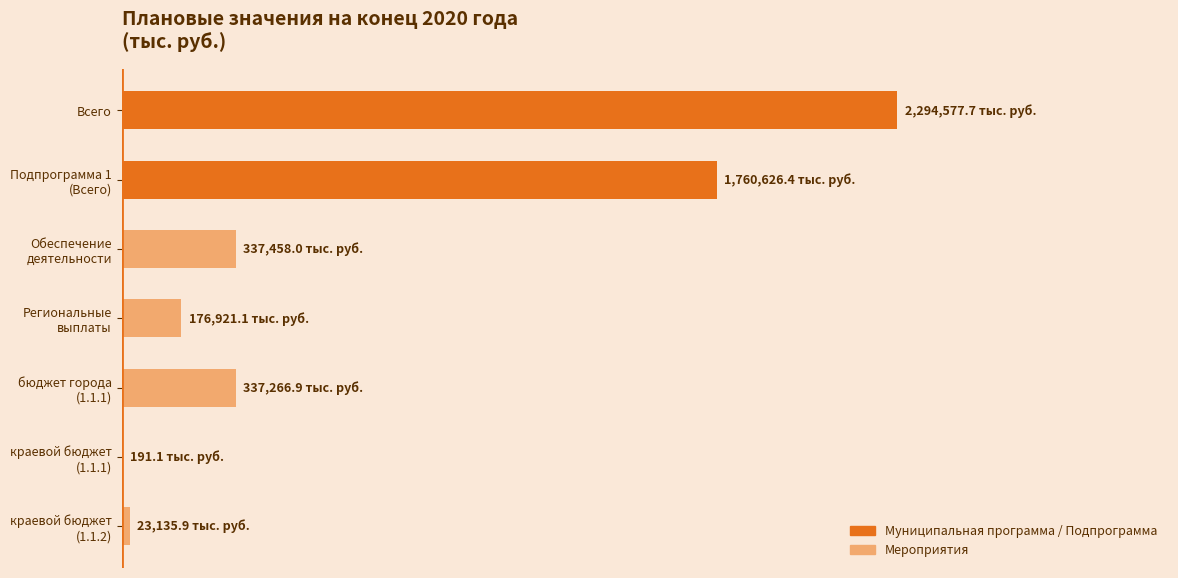

What is the greatest value displayed?

2294577.7